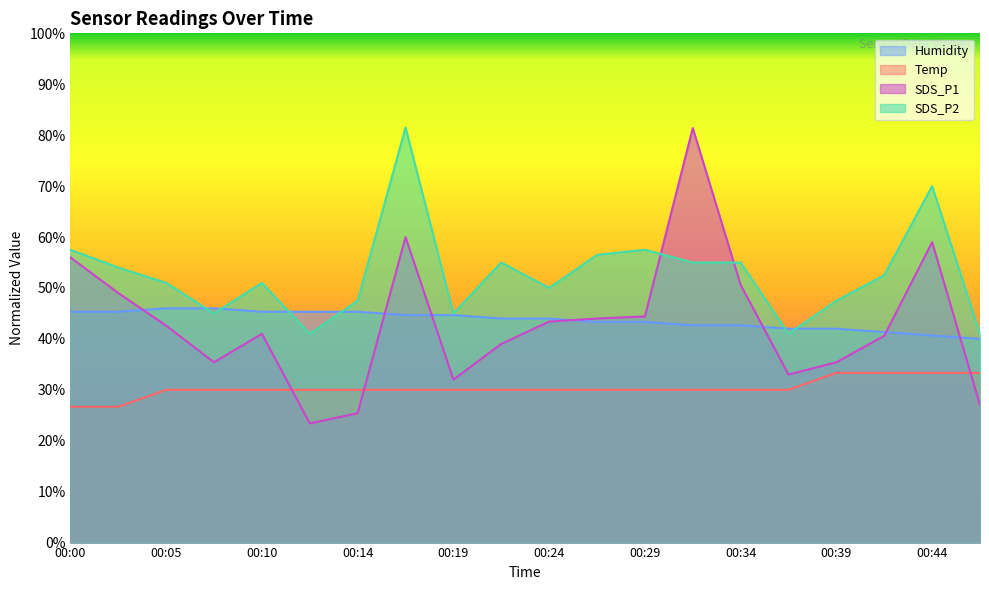

Between 00:46 and 00:41, which is larger?

00:46